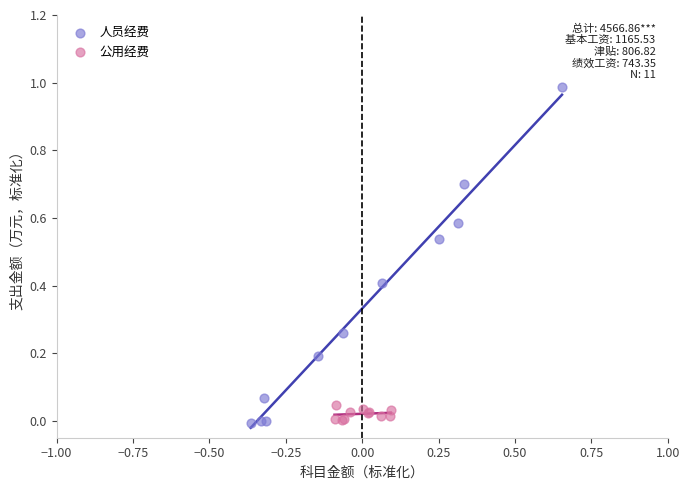

Which series reaches the maximum Y coordinate?

人员经费